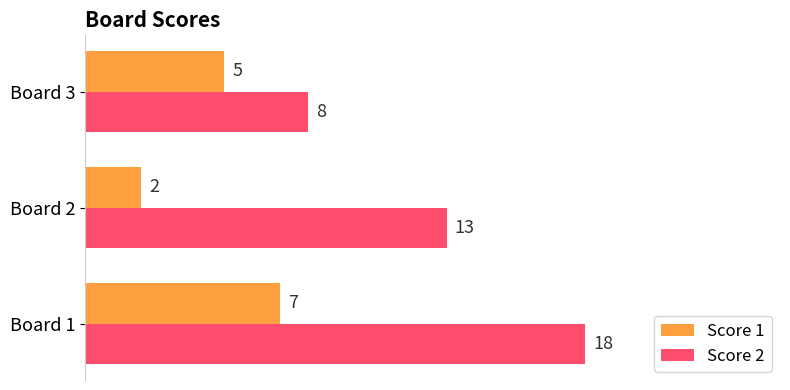

What is the total value across all series at Board 2?

15